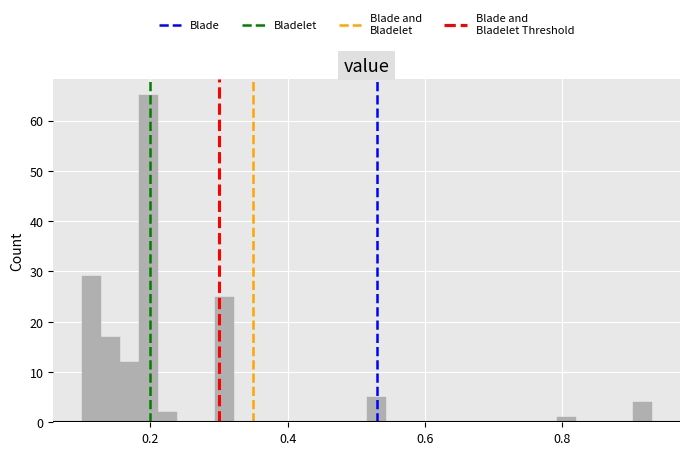

Around what value on the x-axis is the tallest bar? Give the approximate position of its centre, as read against the axis.

0.20